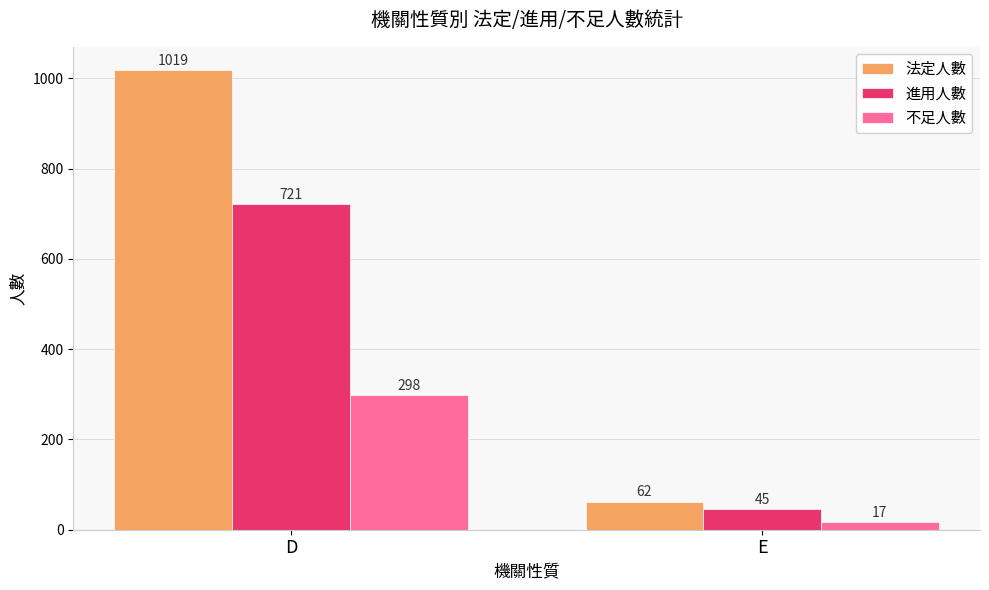

What is the difference between the 不足人數 values at E and D?

281